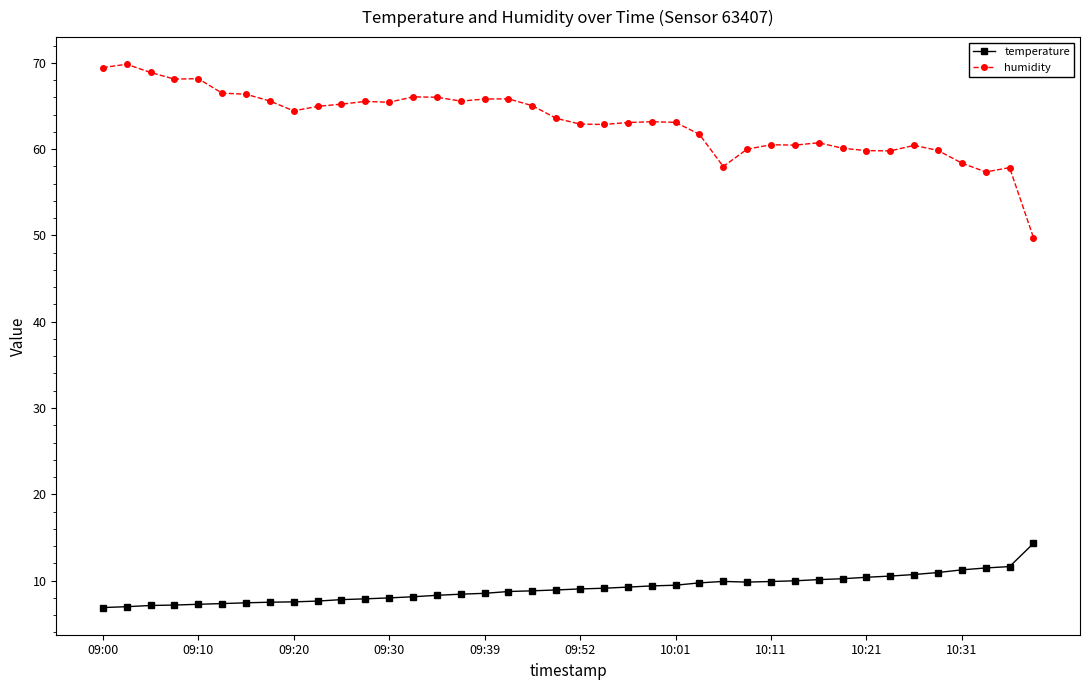

What is the value of the humidity point at the 12th from the left?

65.5